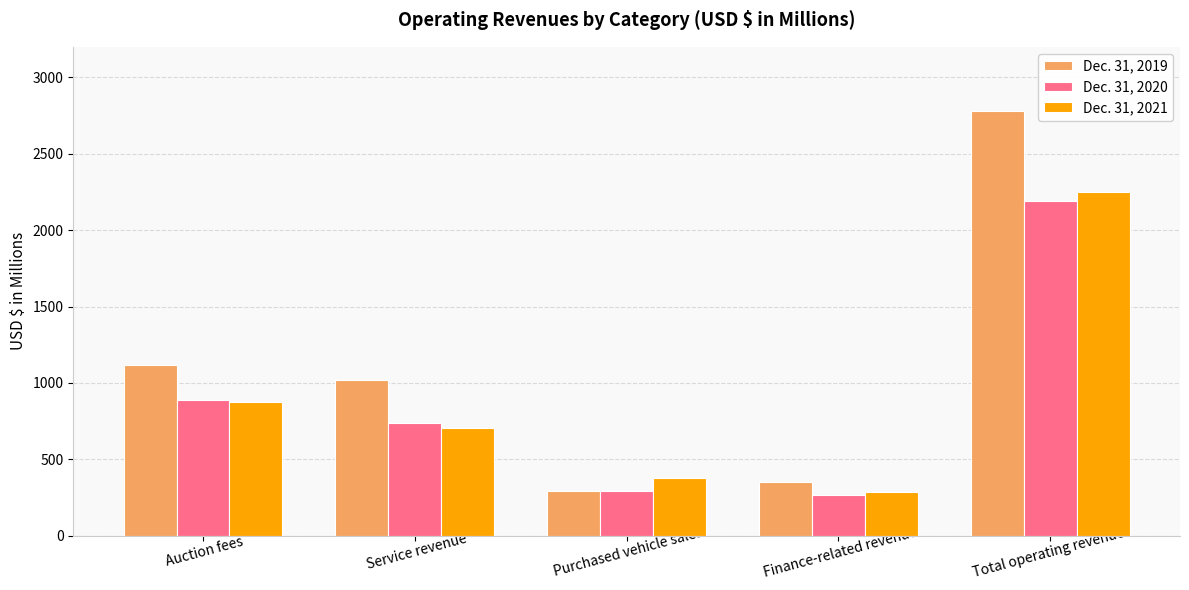

Which category has the highest value across all series?

Total operating revenues